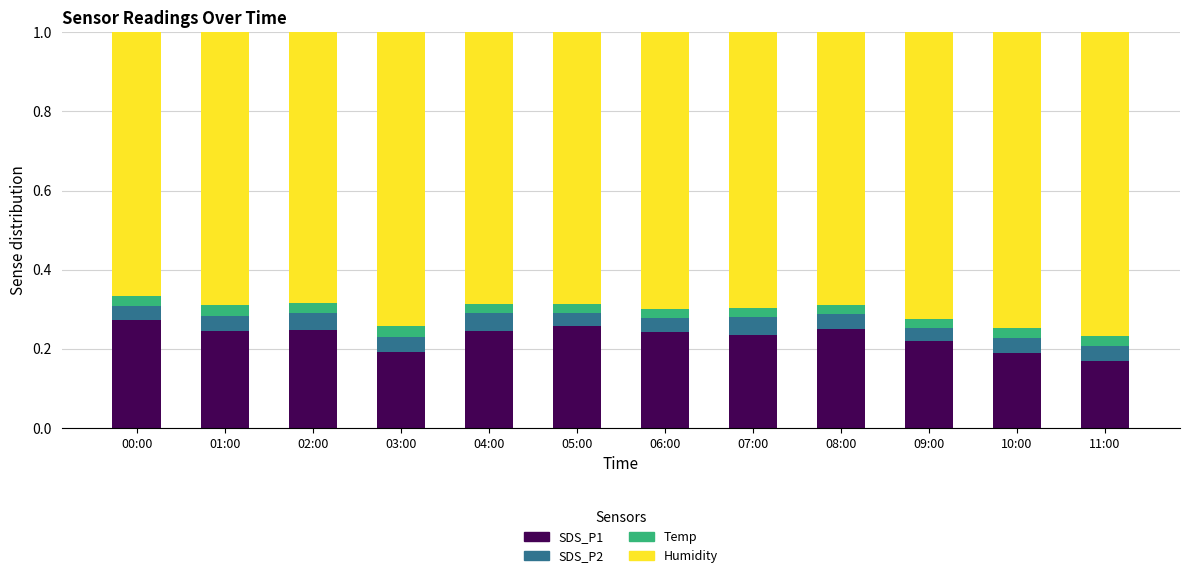

What is the total value across all series at 11:00?

1.0